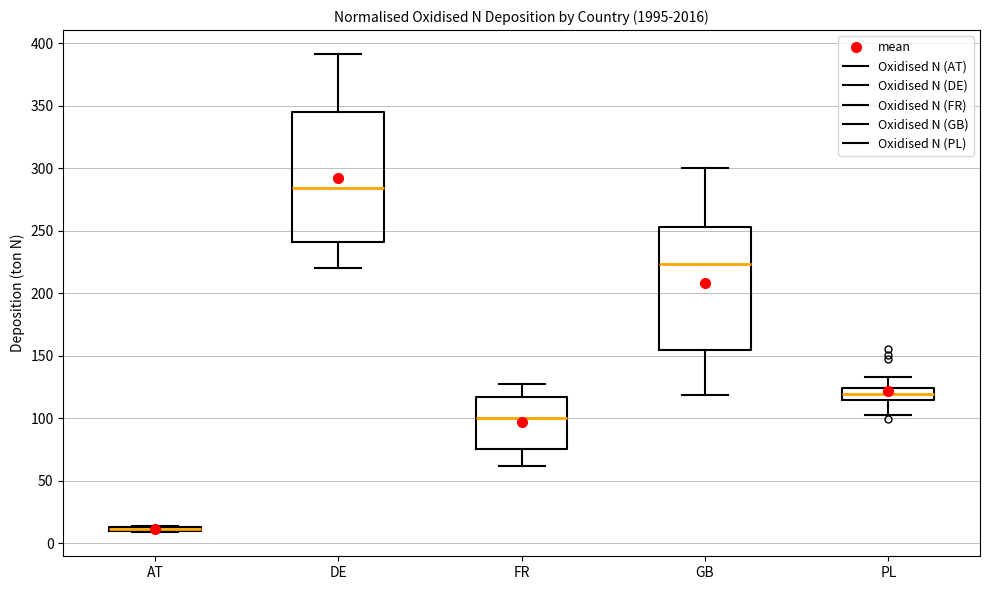

Where does the upper whisker of the box for DE end on the y-axis? The values are not printed on the chart, so give them approximately, as read against the axis.

390